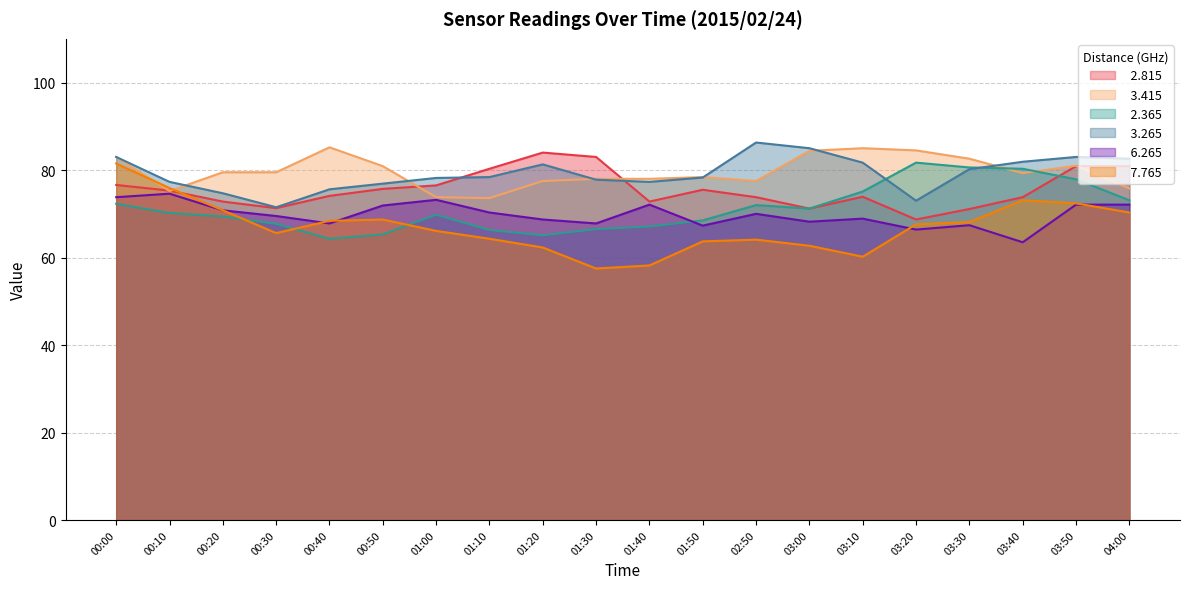

Between 01:30 and 02:50, which series saw the biggest shift?

  2.815